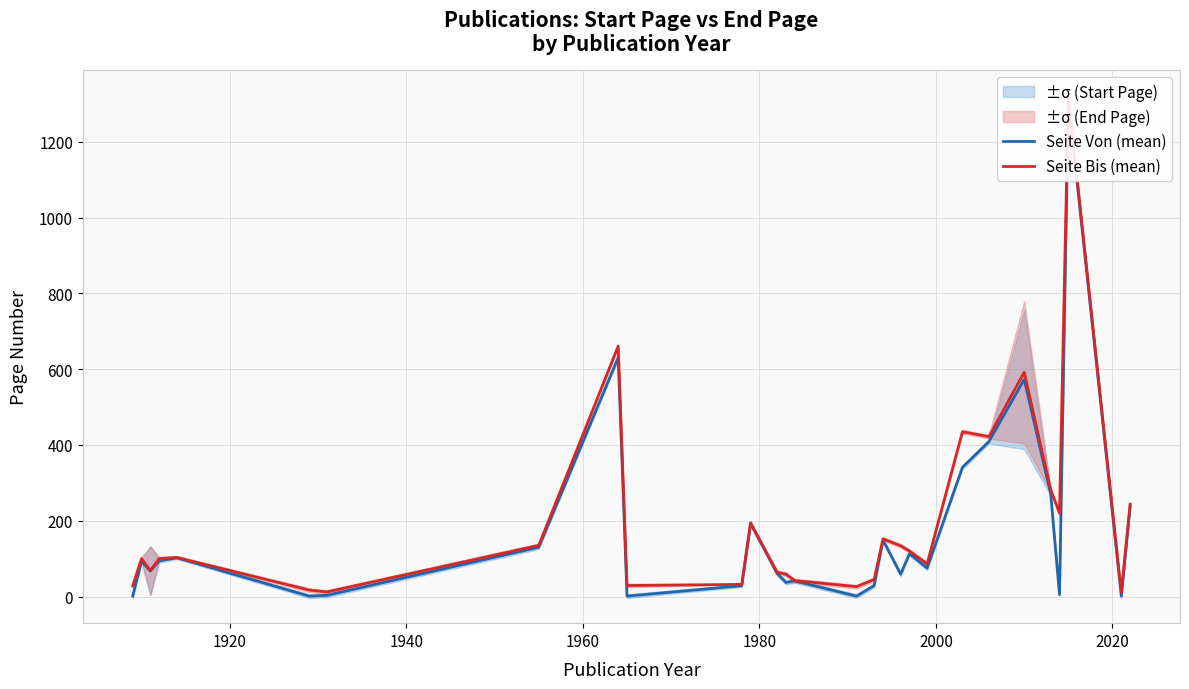

Is the value of Seite Von (mean) at 10 greater than the value of Seite Bis (mean) at 16?

No